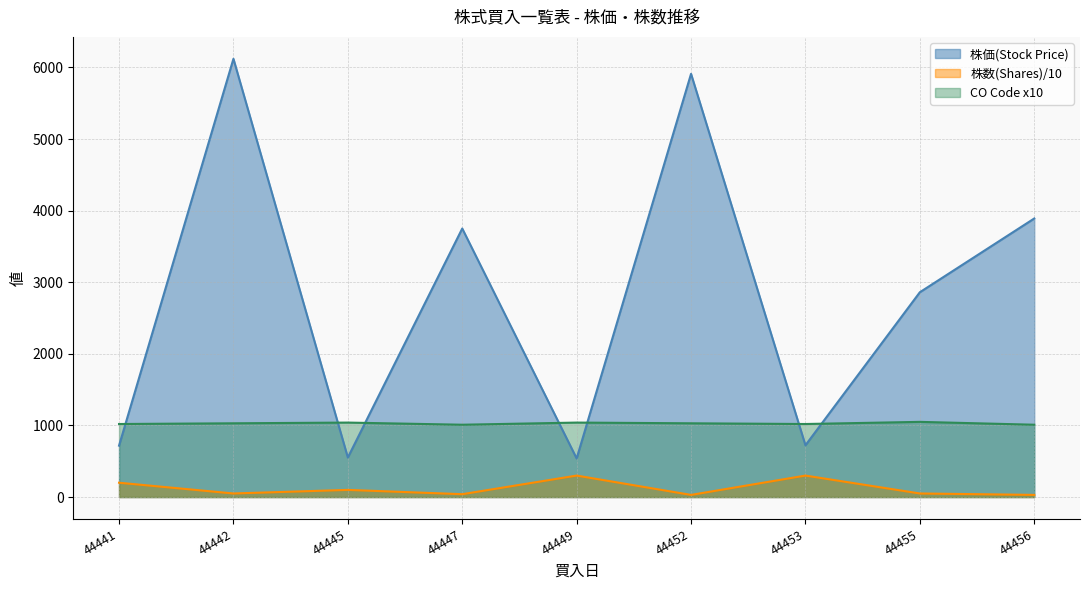

How many lines are shown in the chart?

3